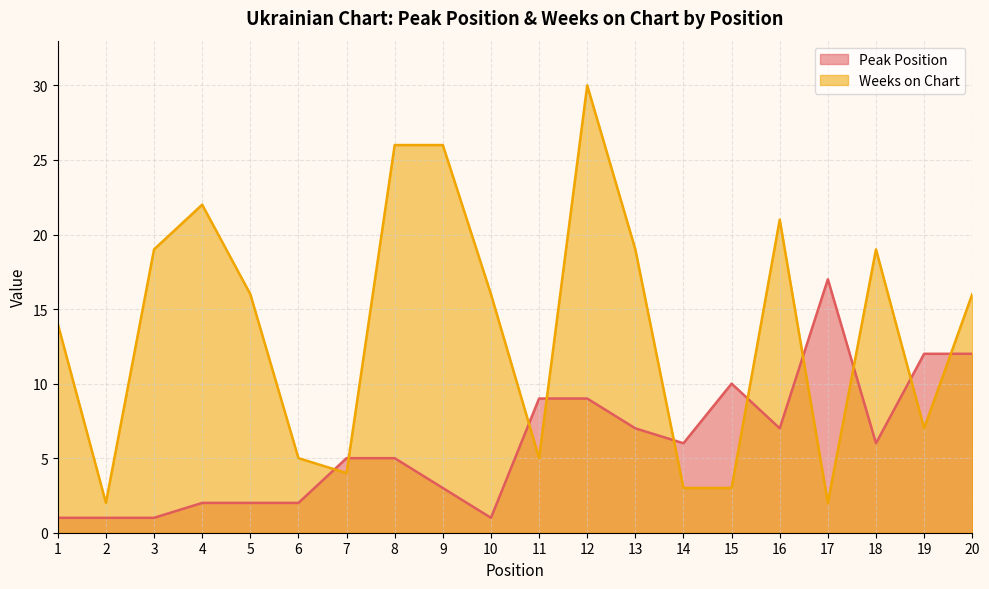

Does the chart display data point markers on the line(s)?

No